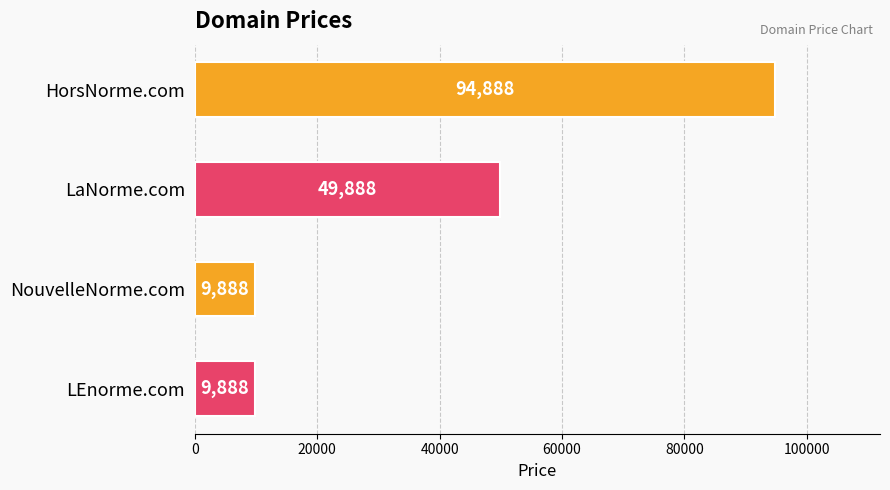

What is the minimum value shown in the chart?

9888